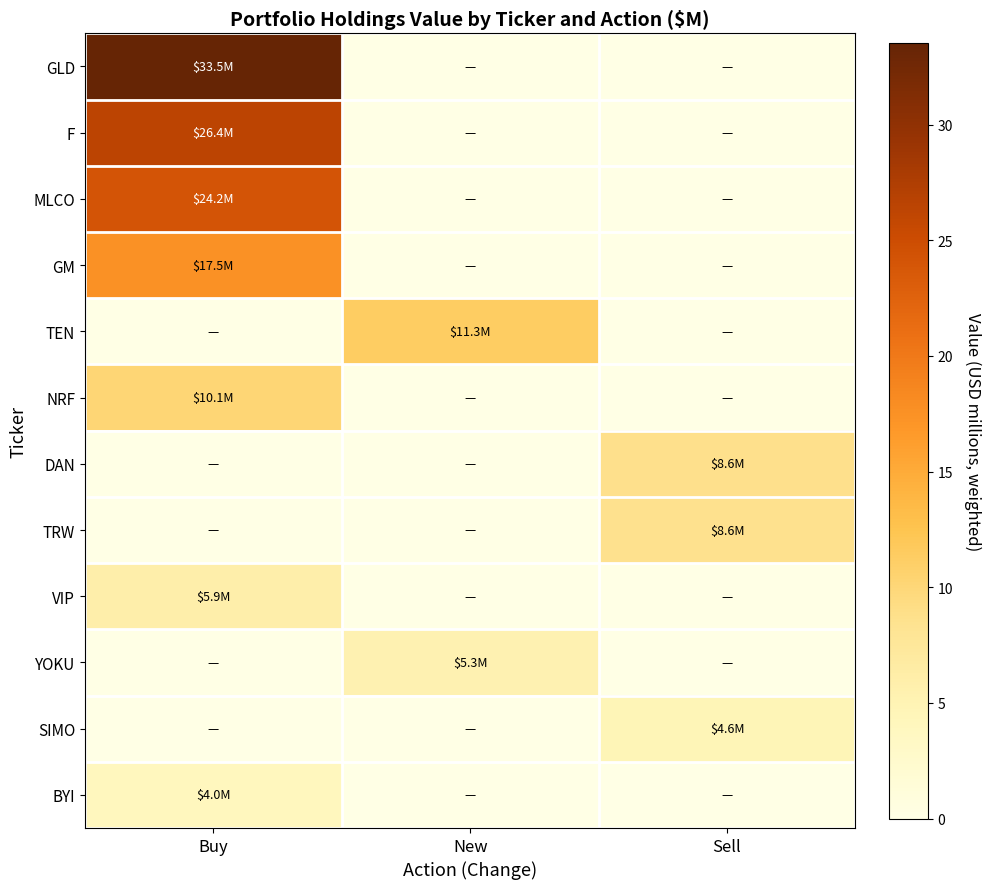

At how many categories does at least one series exceed 12?

1